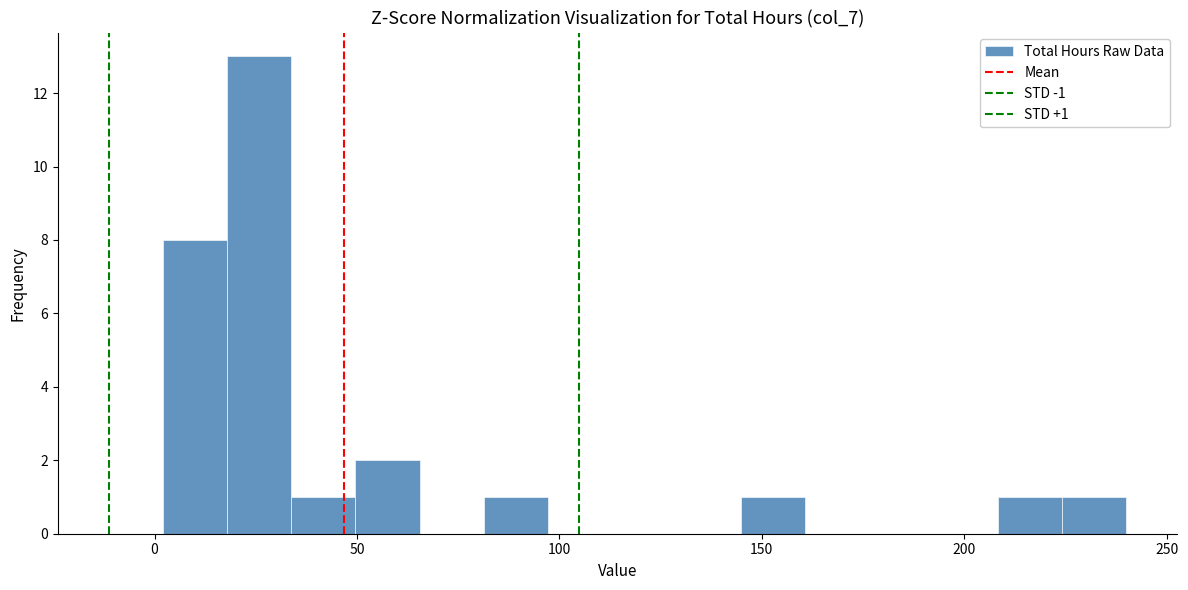

Read against the x-axis, roughly where is the centre of the tallest bar?

25